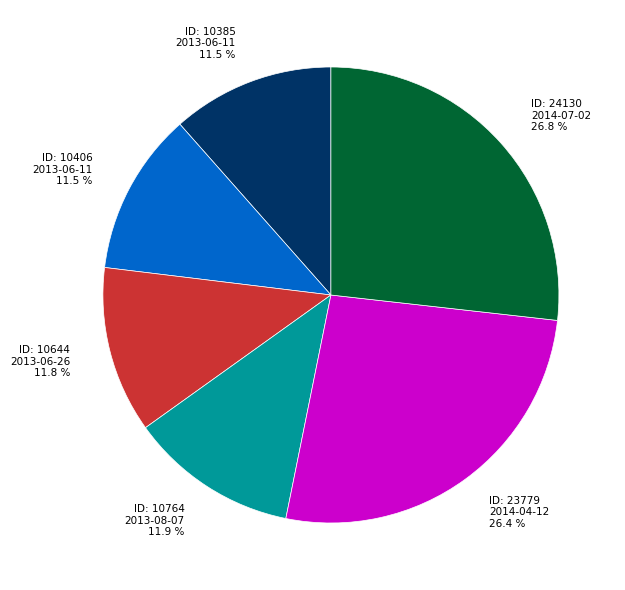

Is there any slice that represents more than half of the pie?

No